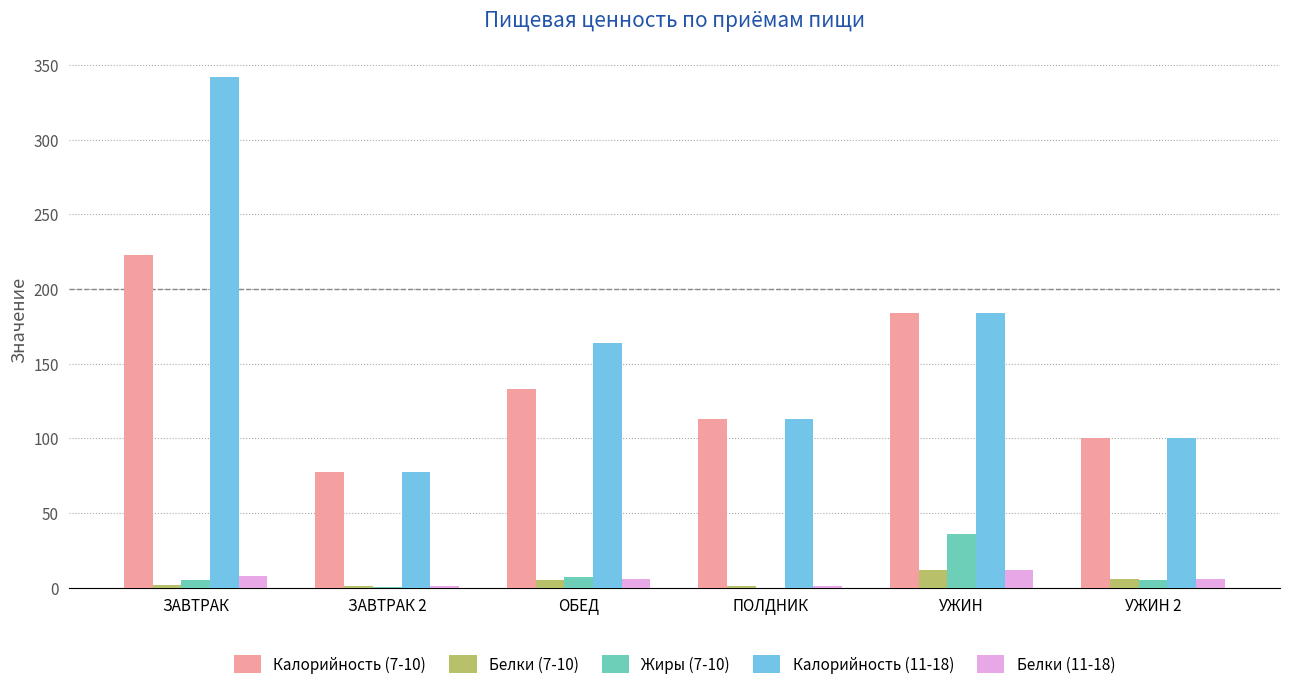

Which label corresponds to the largest value in the chart?

ЗАВТРАК